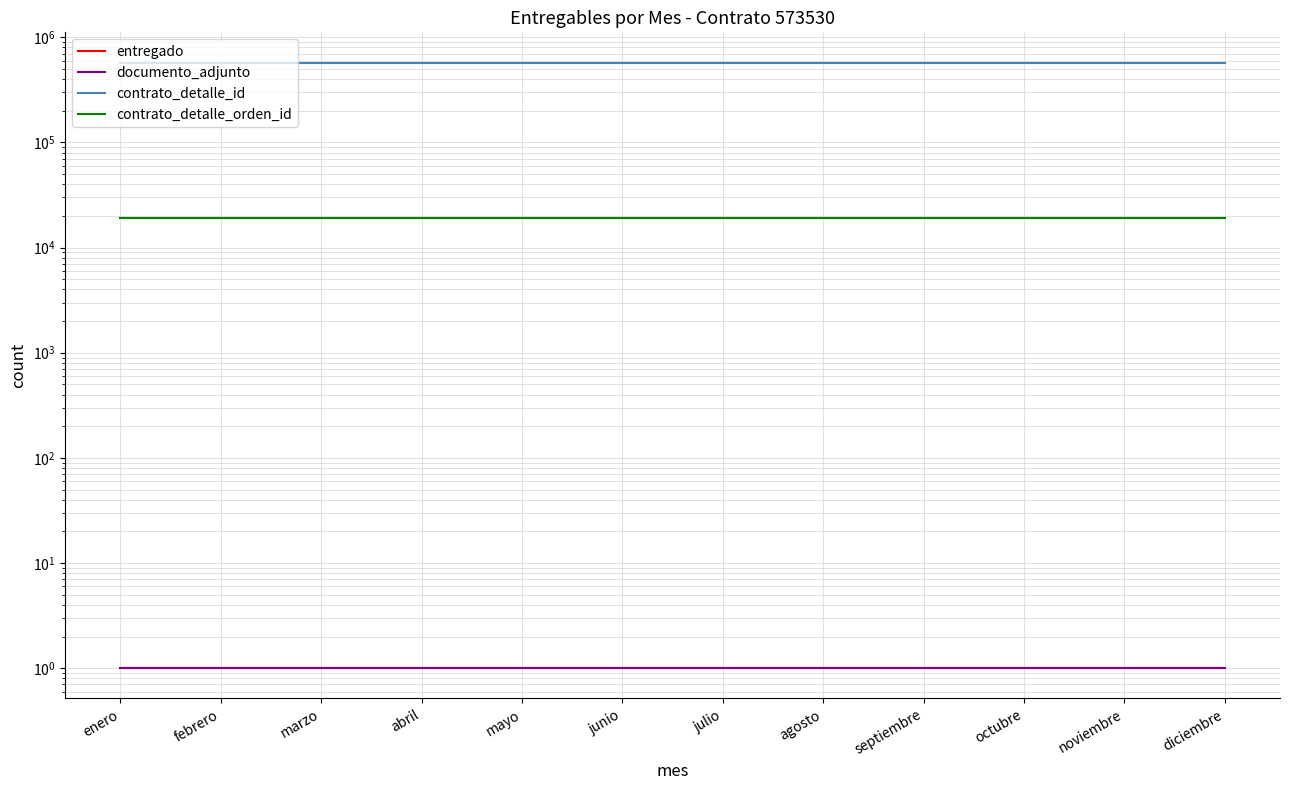

At which category does the chart reach its peak across all series?

enero